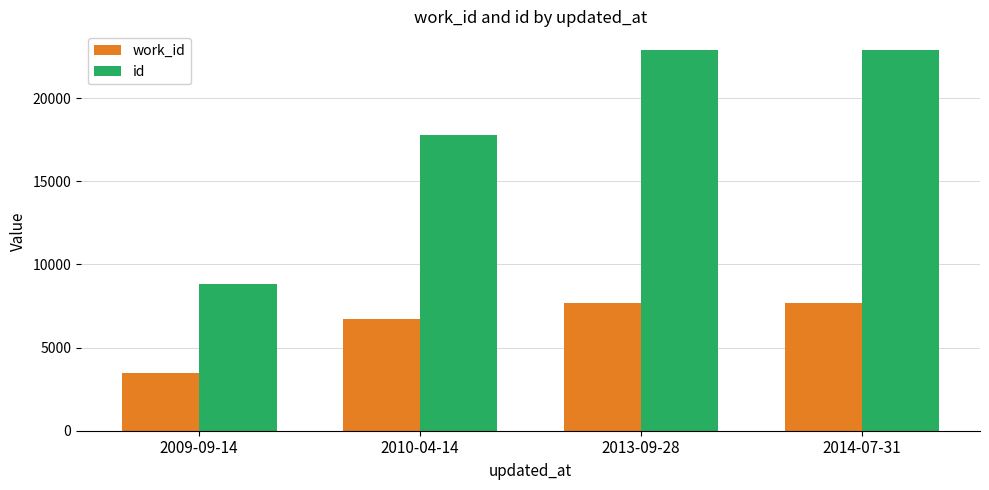

What is the difference between the highest and lowest values at 2013-09-28?

15177